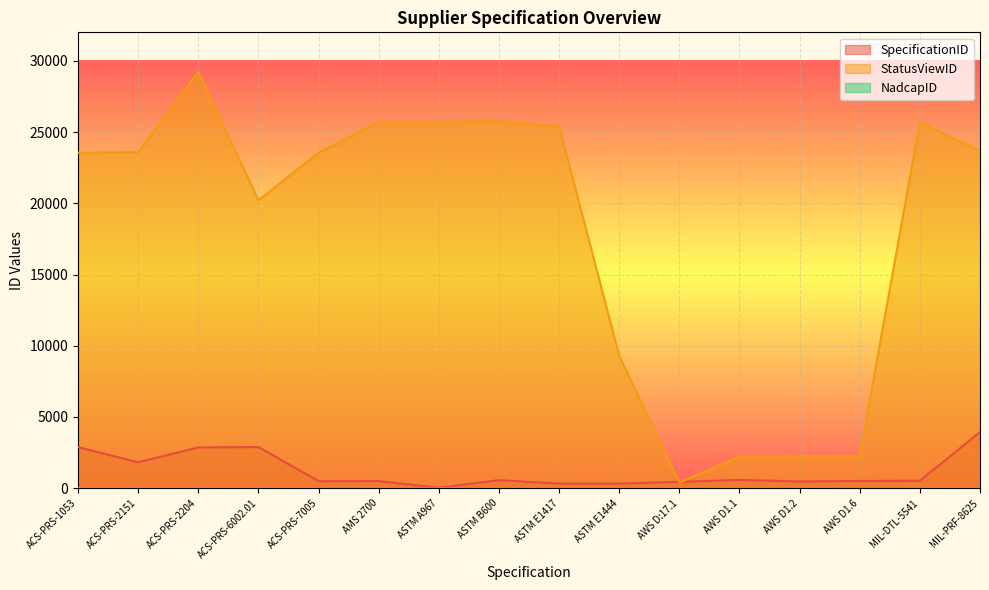

How many interior local valleys does the StatusViewID series have?

2